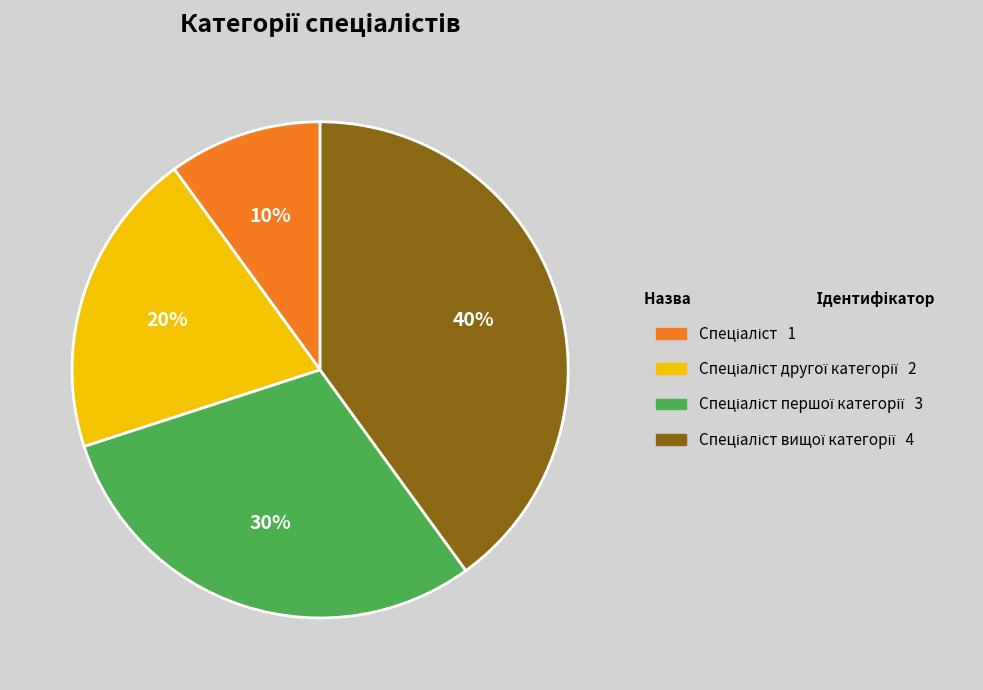

Is there a majority slice in this chart?

No